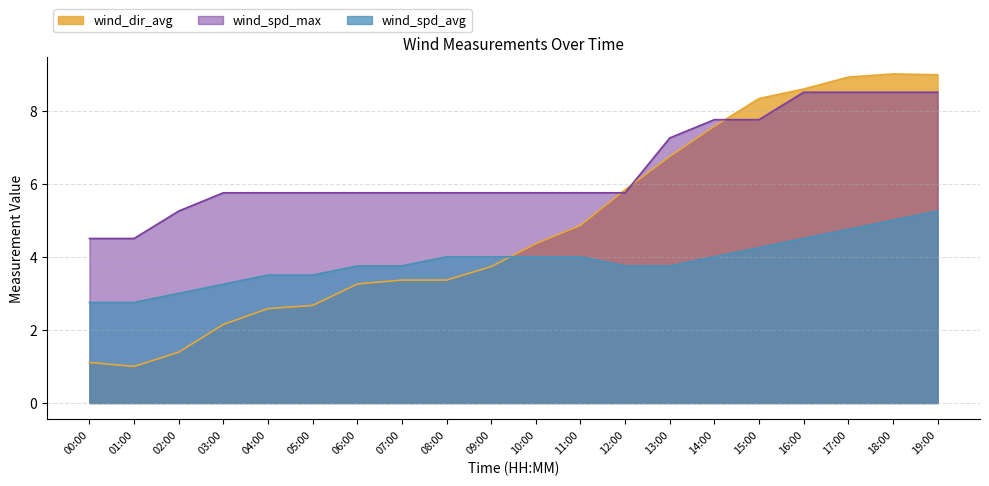

Rank the categories by wind_spd_max value from highest to lowest.

16:00, 17:00, 18:00, 19:00, 14:00, 15:00, 13:00, 03:00, 04:00, 05:00, 06:00, 07:00, 08:00, 09:00, 10:00, 11:00, 12:00, 02:00, 00:00, 01:00